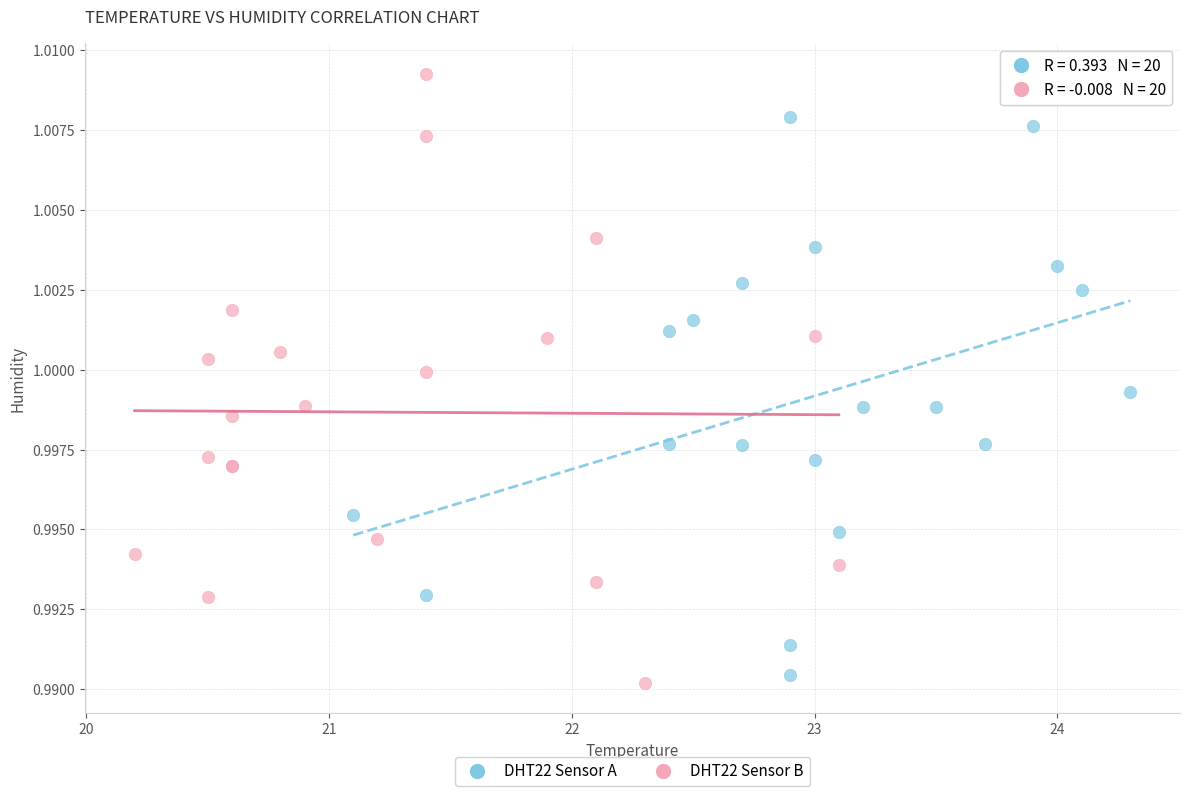

Which series has the widest spread of Y values?

DHT22 Sensor B